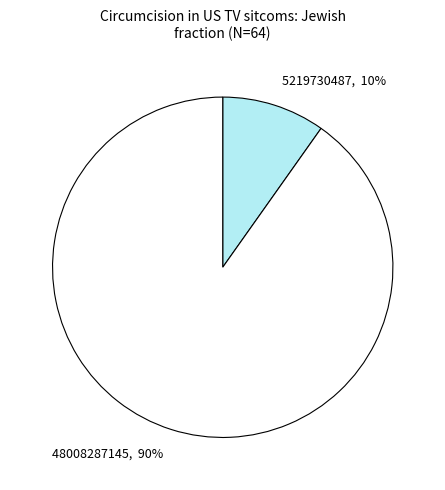

To the nearest percent, what is the difference between the largest and smallest slice percentages?

80%